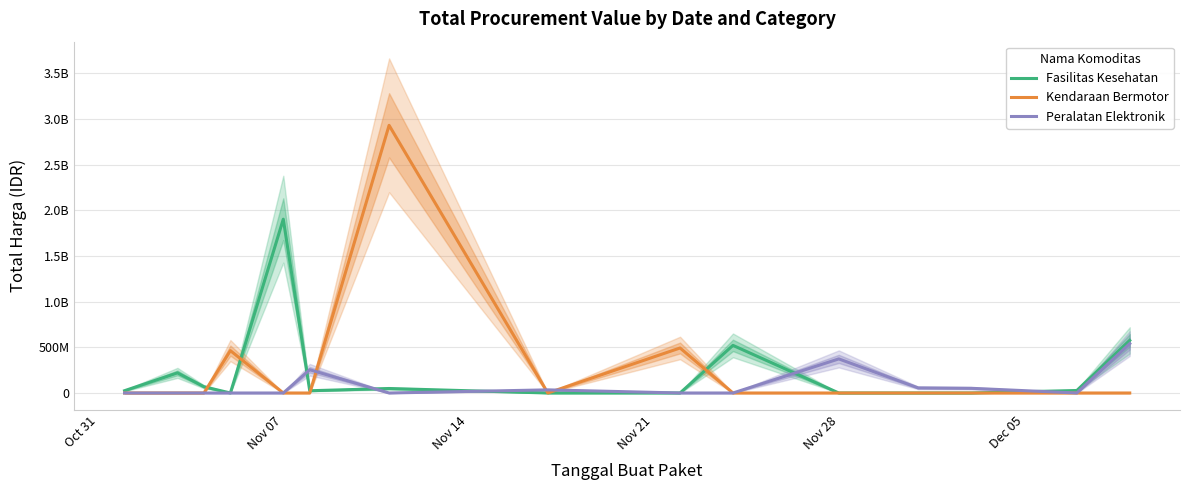

What is the greatest value displayed?

2931562000